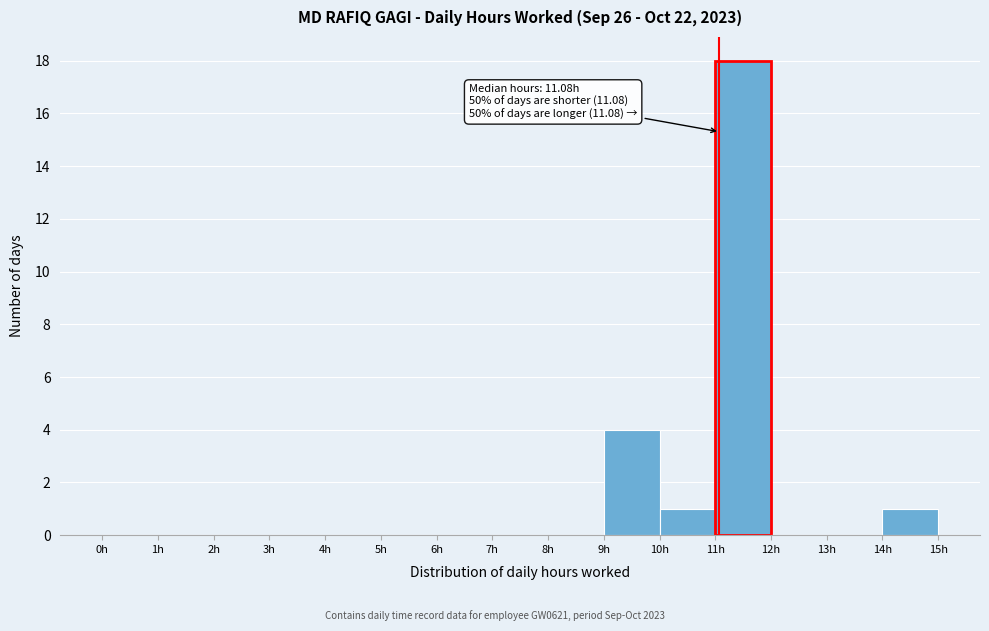

Which range on the x-axis has the tallest bar?

11 to 12